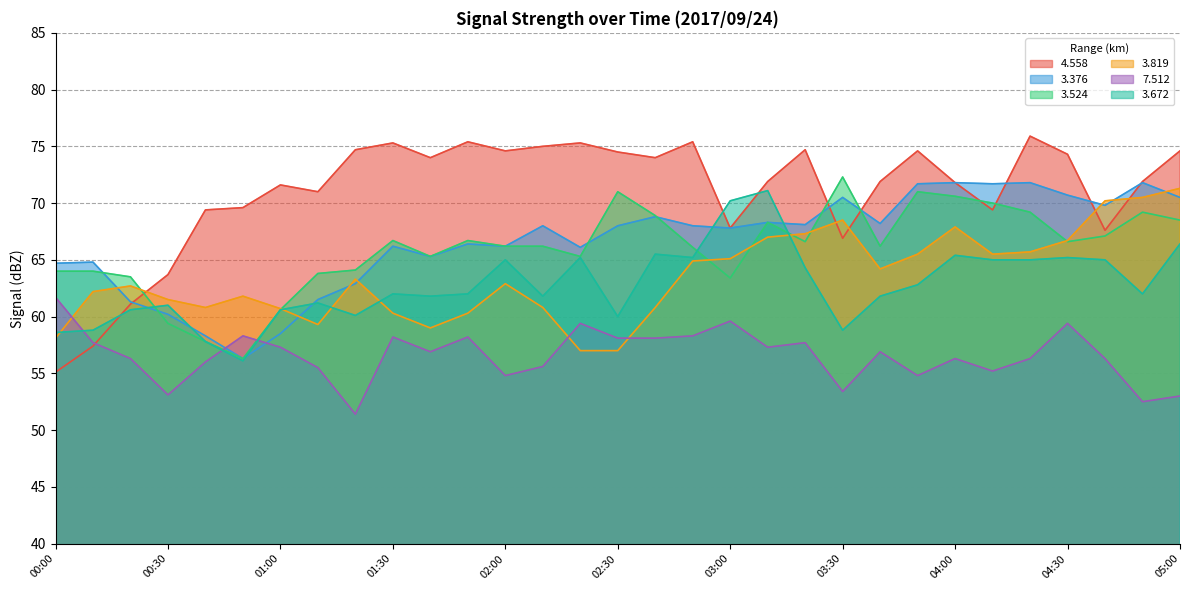

True or false:   3.524 has more than 1 points higher than both neighbors.

True